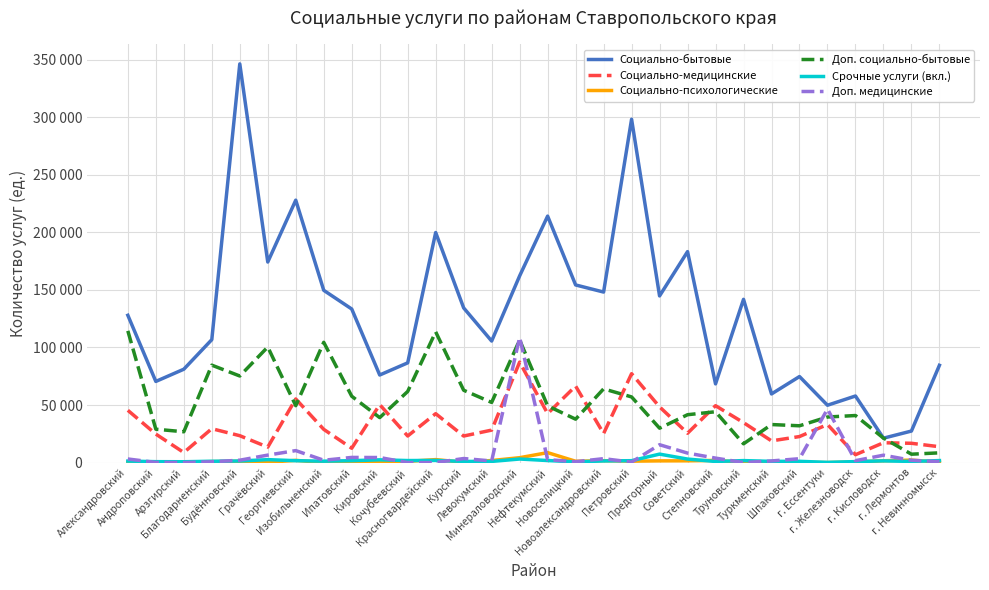

At which label is Доп. медицинские closest to 54416?

г. Ессентуки